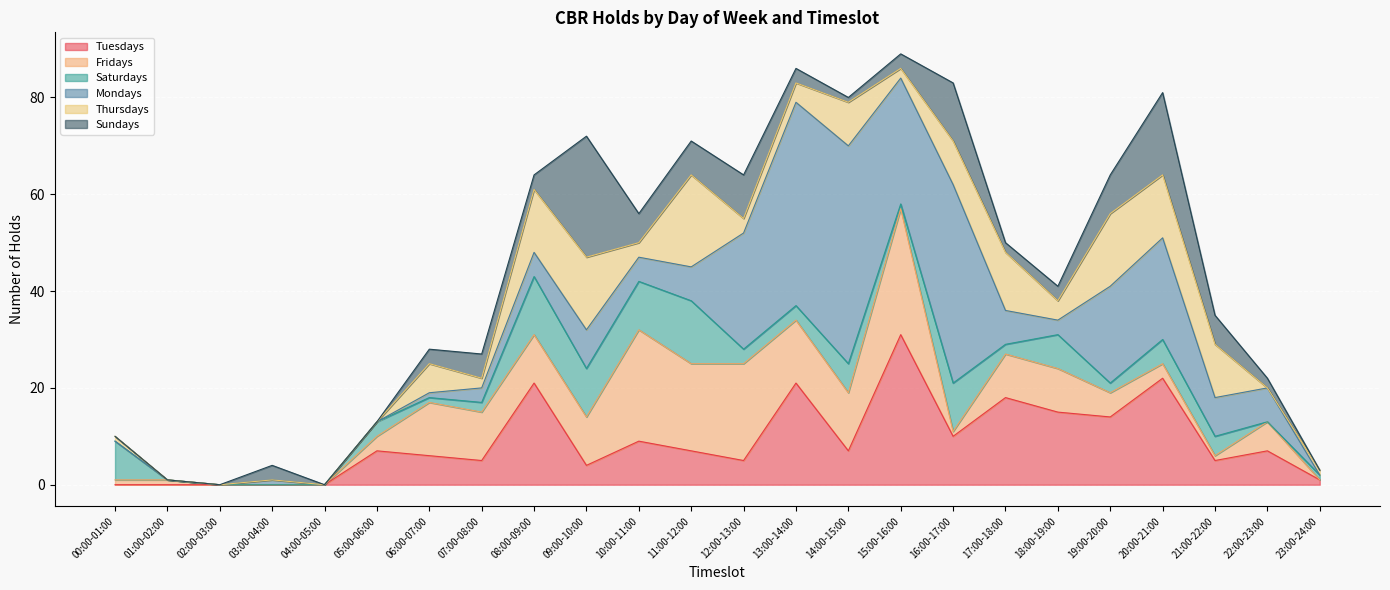

The Fridays series shows 1 at 00:00-01:00. True or false?

True